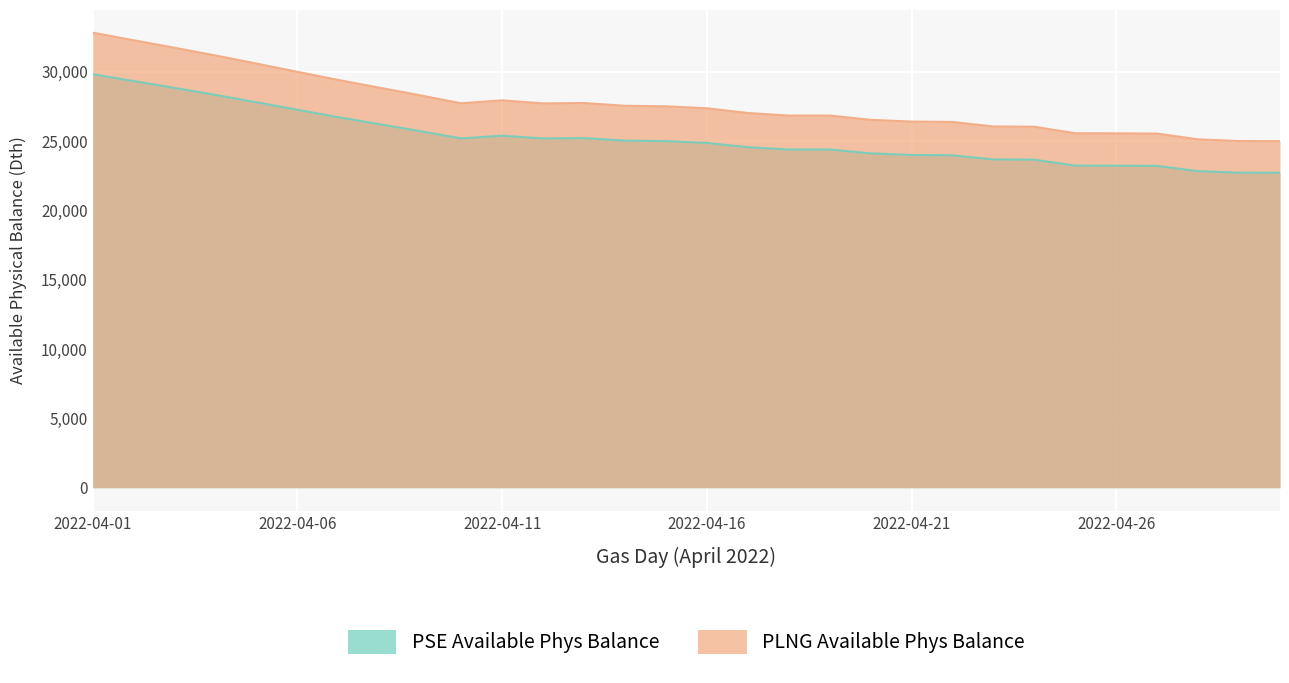

Reading left to right, list all the values displayed in this chart.

PSE Available Phys Balance: 29810.5	29314.1	28821.6	28317.4	27785.9	27246.5	26711.1	26210.8	25706.6	25182.9	25378.3	25179.0	25202.4	25022.6	24987.4	24858.5	24549.7	24381.6	24381.6	24104.1	23986.9	23963.4	23666.4	23650.8	23220.8	23216.9	23201.3	22822.2	22712.7	22704.9
PLNG Available Phys Balance: 32803.2	32257.0	31715.1	31160.3	30575.3	29981.8	29392.6	28842.1	28287.3	27711.0	27926.0	27706.7	27732.5	27534.7	27496.0	27354.0	27014.3	26829.3	26829.3	26524.0	26395.0	26369.1	26042.3	26025.1	25552.0	25547.7	25530.5	25113.3	24992.9	24984.3